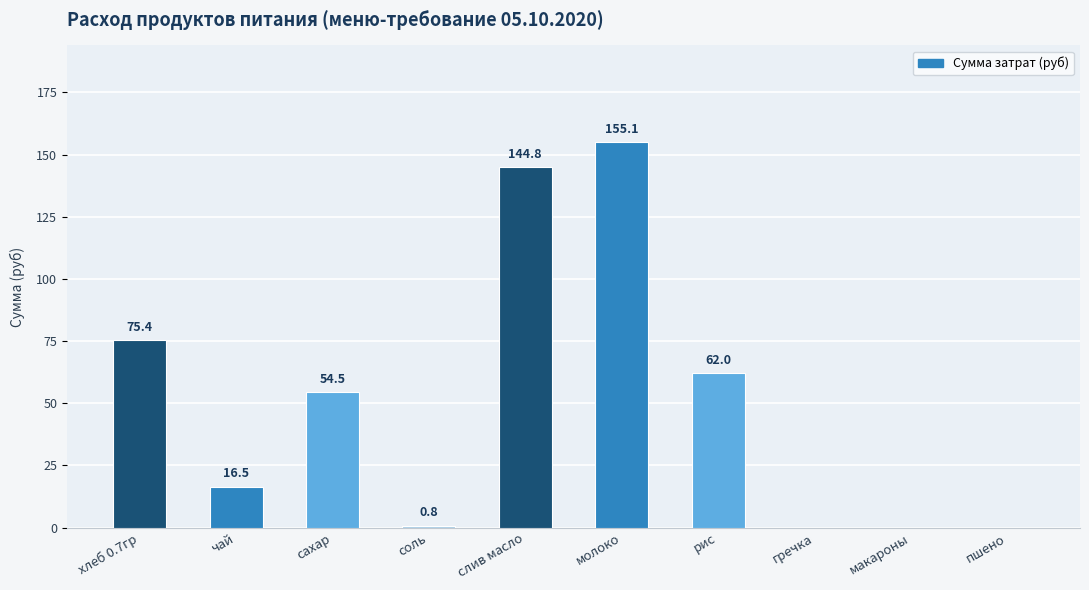

Which category has the highest value across all series?

молоко